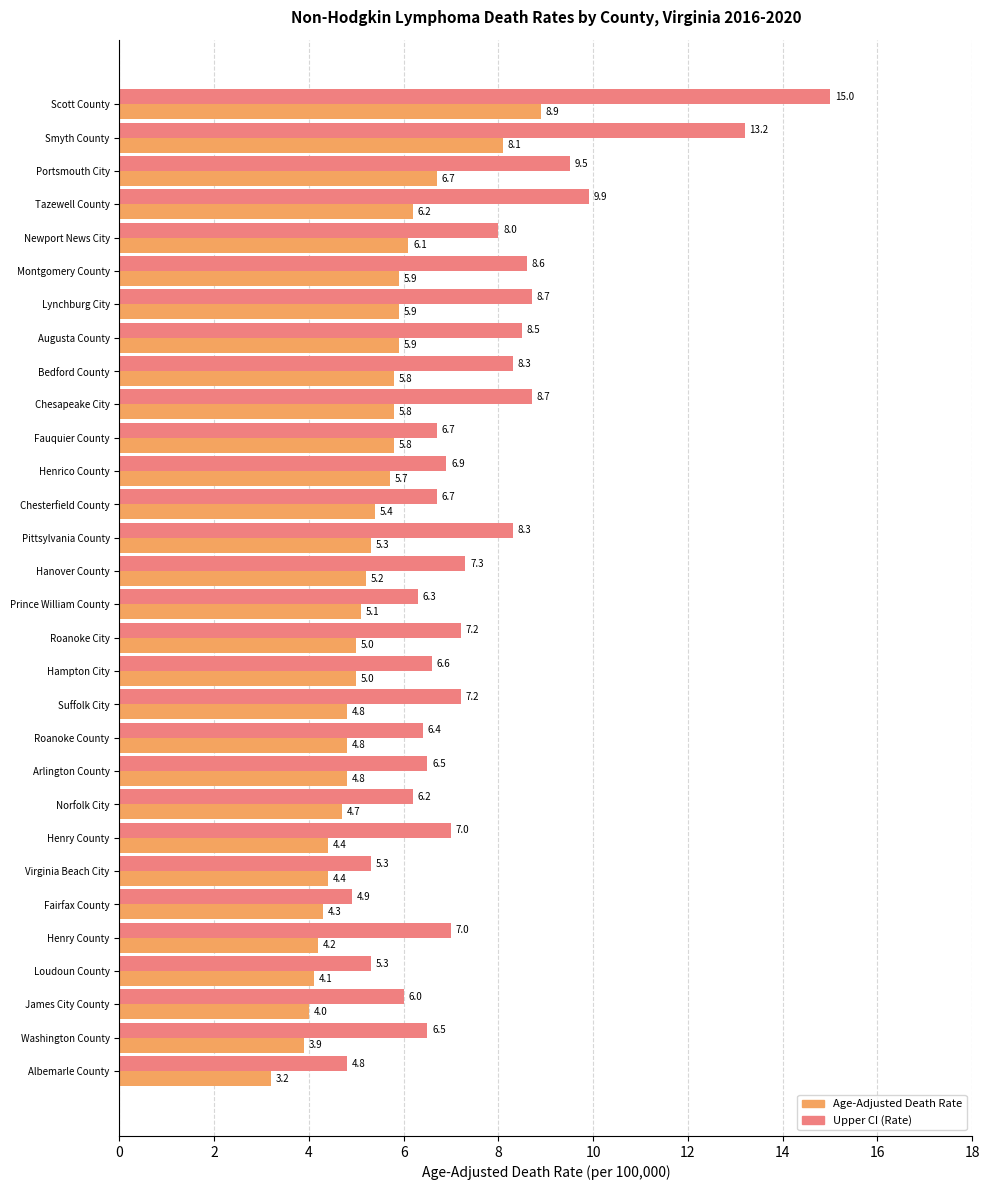

What is the difference between the second highest and minimum values in the Upper CI (Rate) series?

8.4